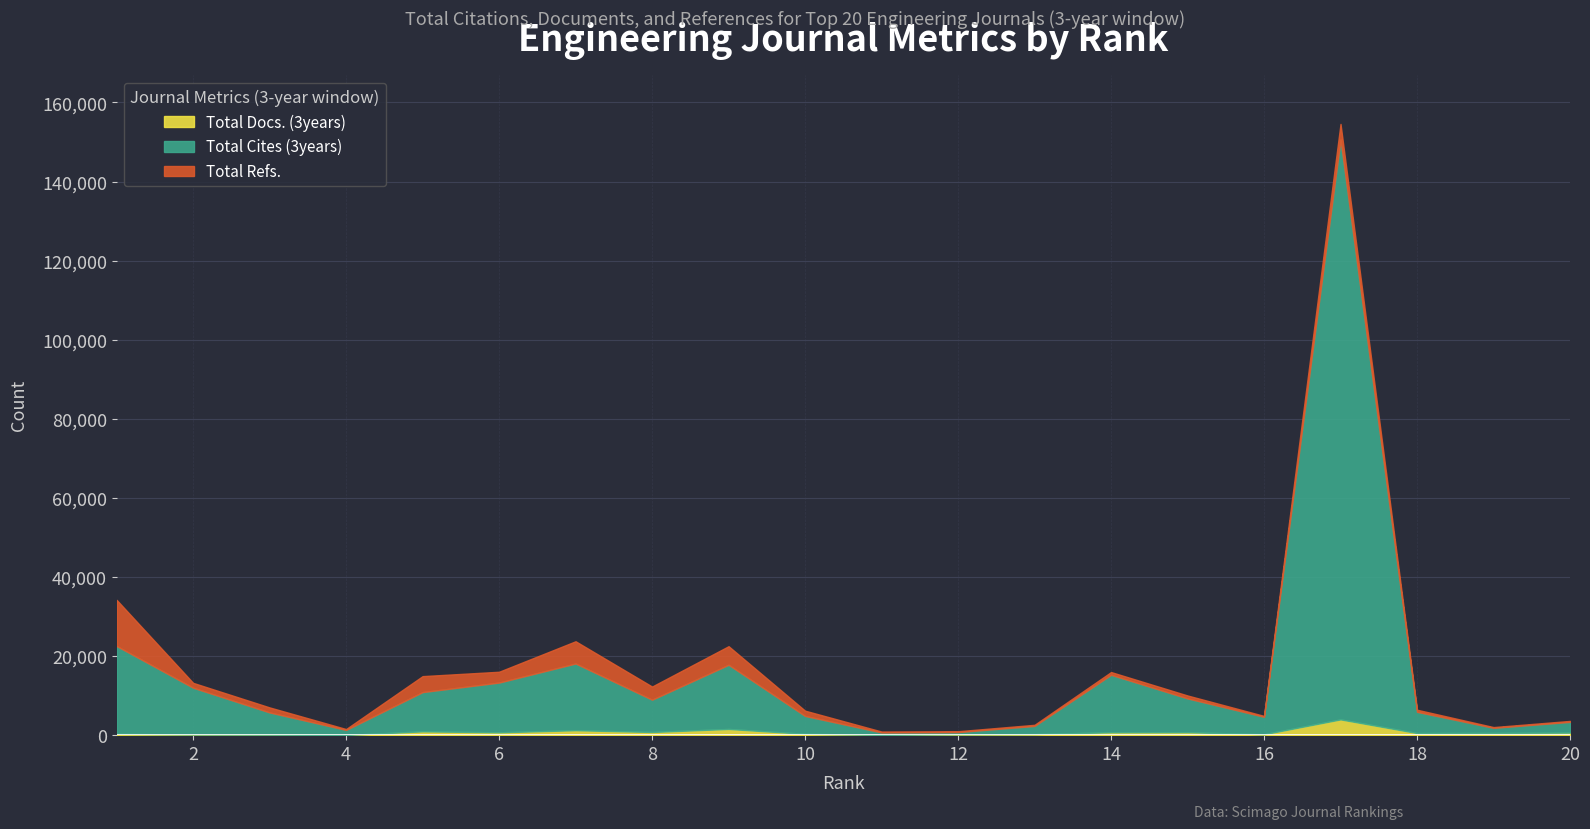

True or false: Total Cites (3years) and Total Refs. cross at least once.

False